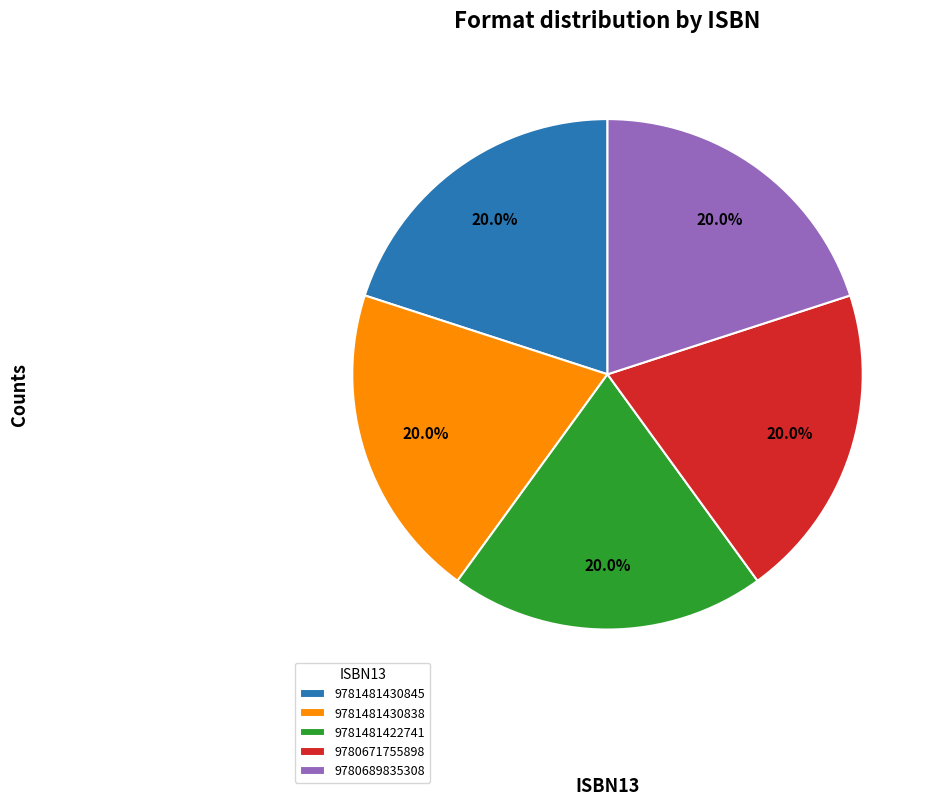

To the nearest percent, what is the combined percentage of 9780689835308 and 9781481430838?

40%